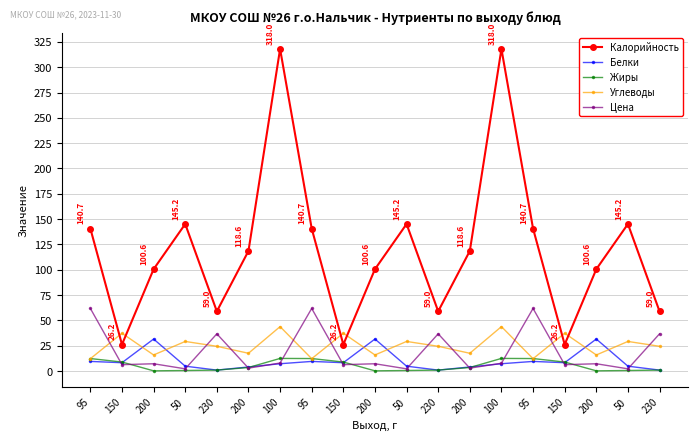

Rank the series by their maximum value, from highest to lowest.

Калорийность, Цена, Углеводы, Белки, Жиры